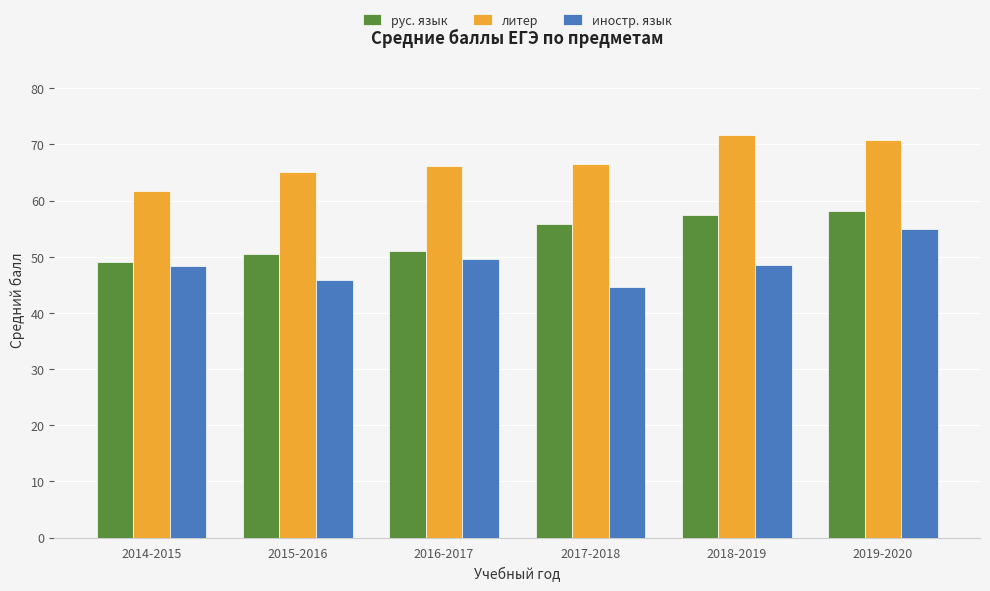

What is the spread (max minus min) of values at 2016-2017?

16.7